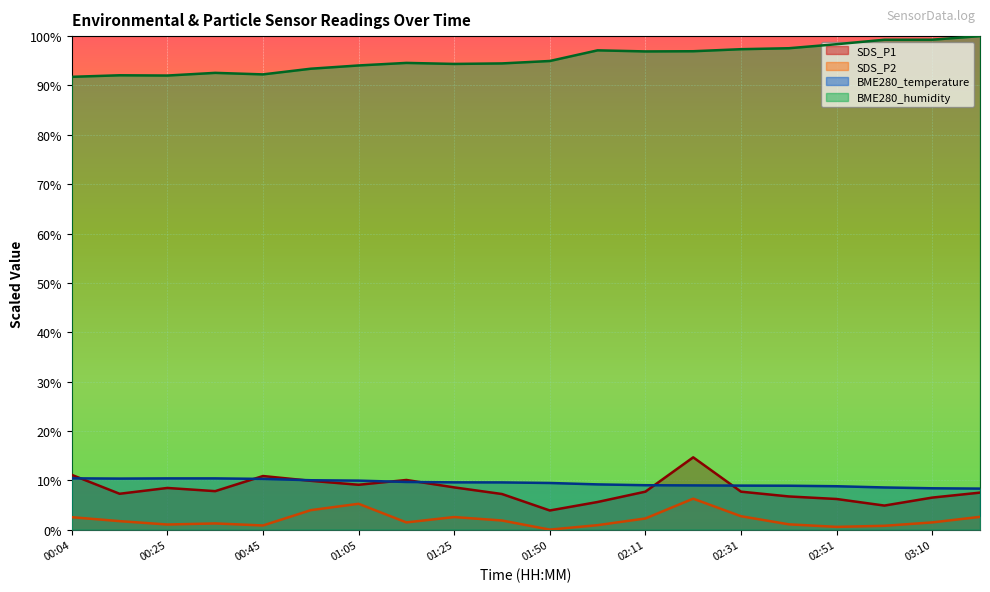

Where does the BME280_humidity series first go above 94?

01:05